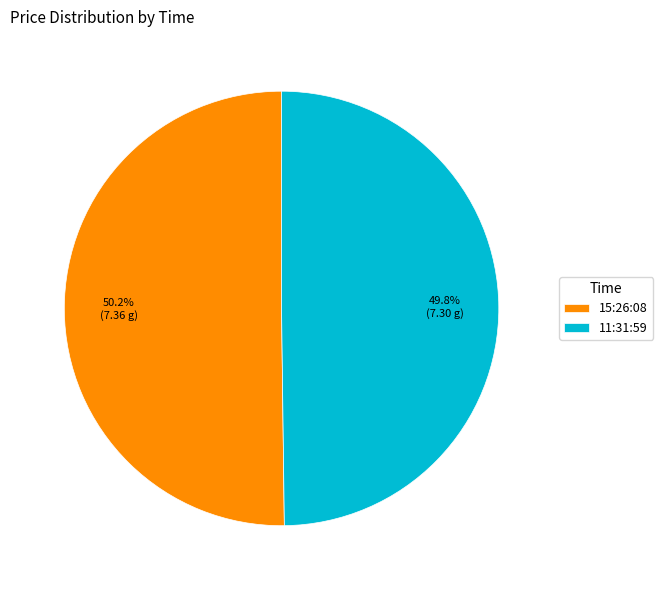

To the nearest percent, what is the combined percentage of 15:26:08 and 11:31:59?

100%